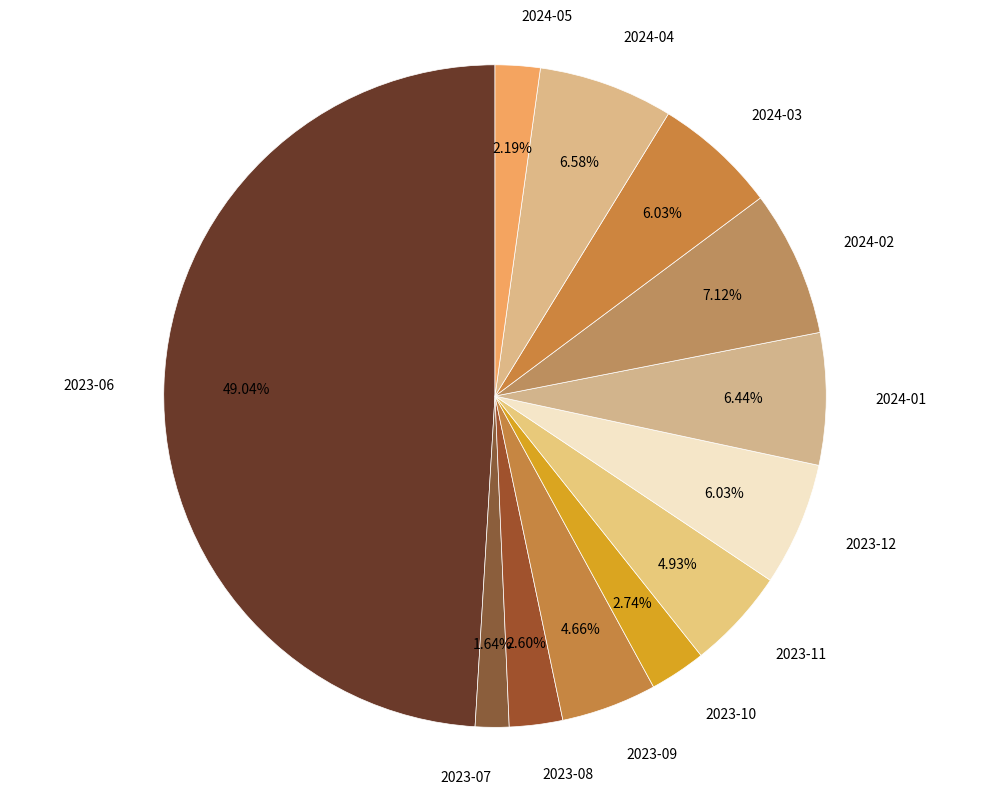

Is 2023-12 the majority of the pie?

No